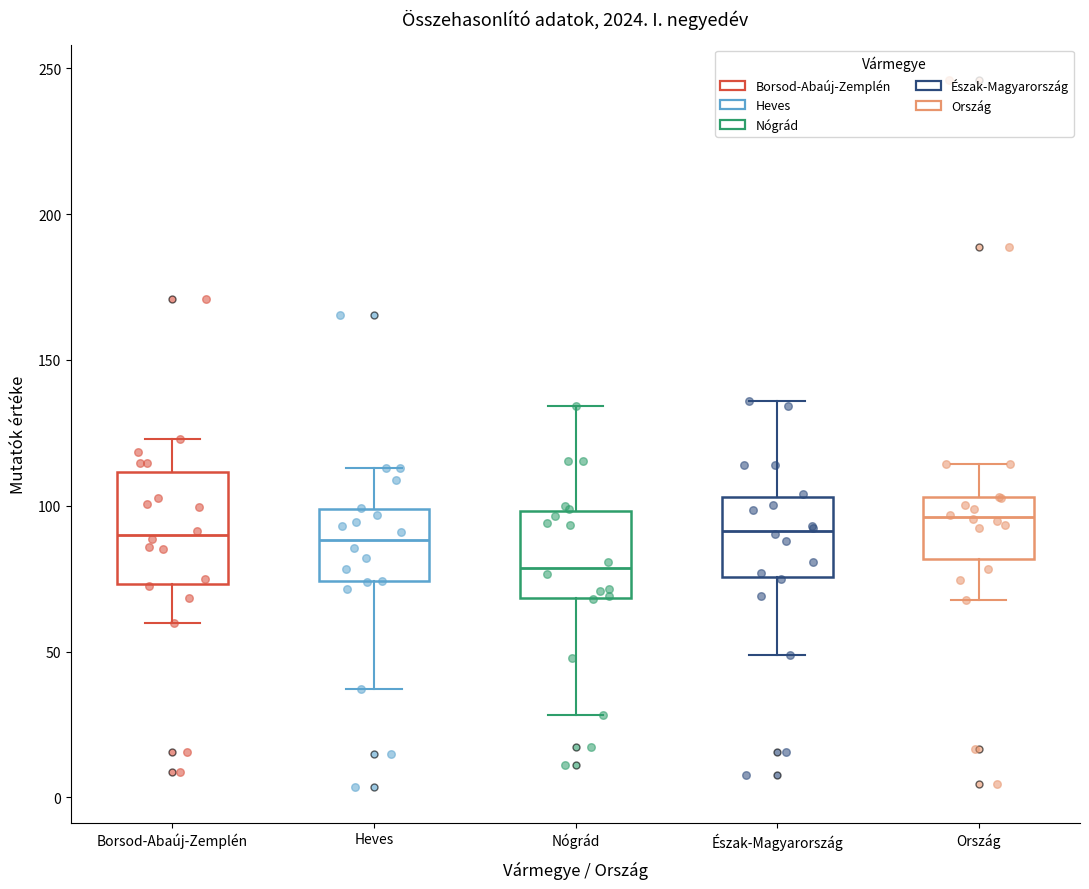

Where is the lower edge of the box for Heves on the y-axis? The values are not printed on the chart, so give them approximately, as read against the axis.

75